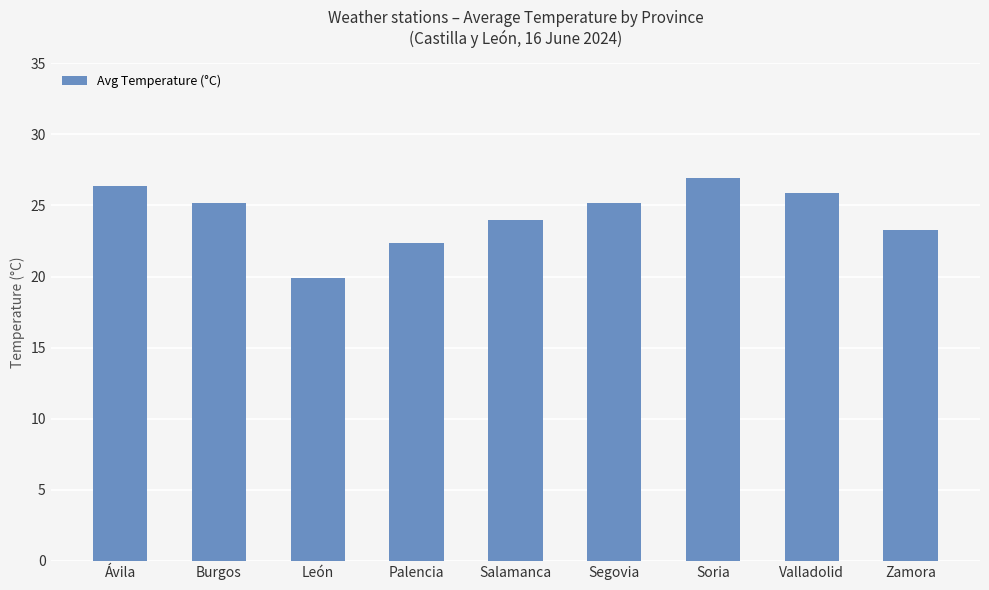

Reading left to right, what are all the values shown in this chart?

Ávila=26.4	Burgos=25.2	León=19.9	Palencia=22.4	Salamanca=24.0	Segovia=25.2	Soria=26.9	Valladolid=25.9	Zamora=23.3